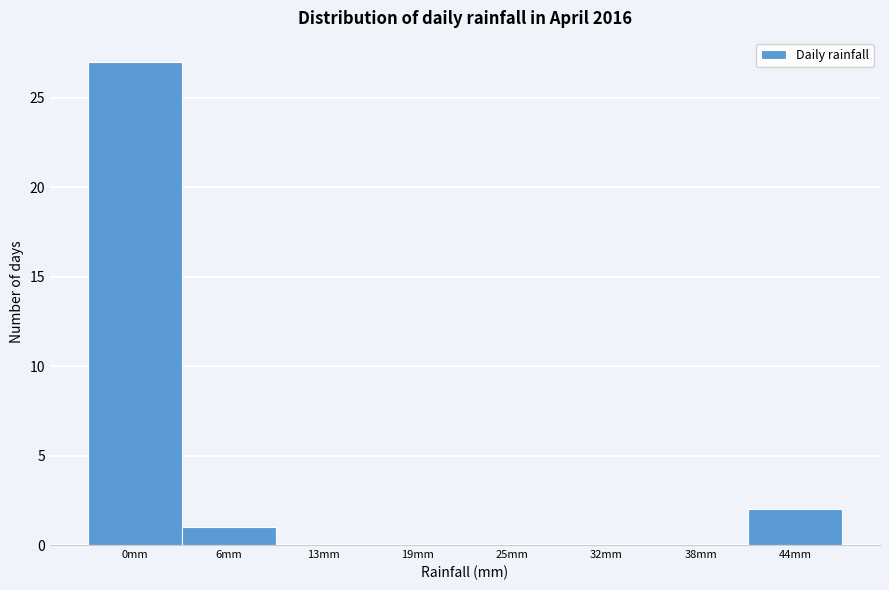

Reading left to right, list all the values displayed in this chart.

0mm=27	6mm=1	13mm=0	19mm=0	25mm=0	32mm=0	38mm=0	44mm=2